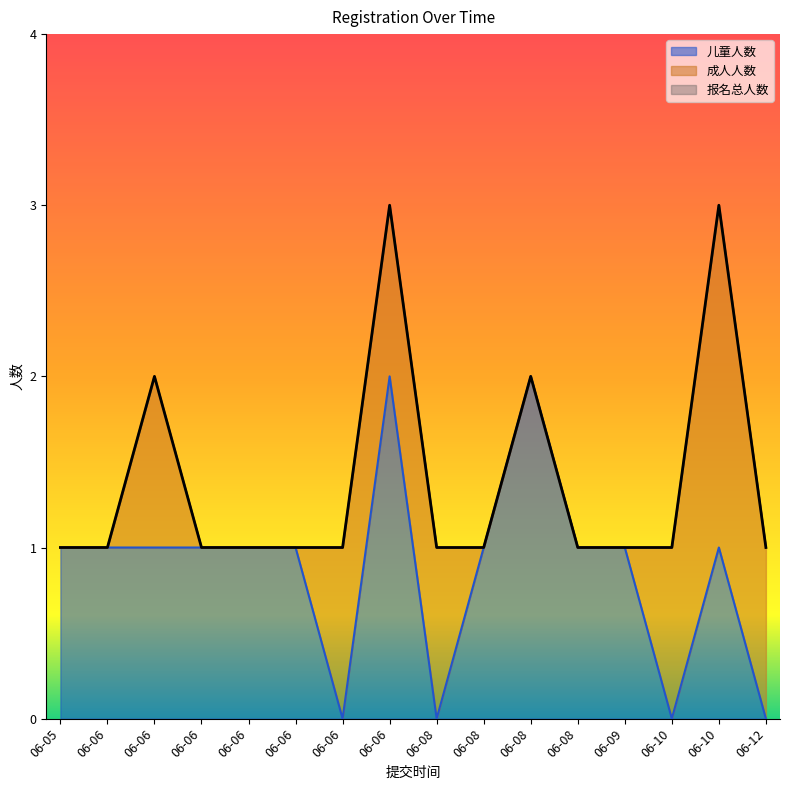

What is the sum of all 报名总人数 values?

22